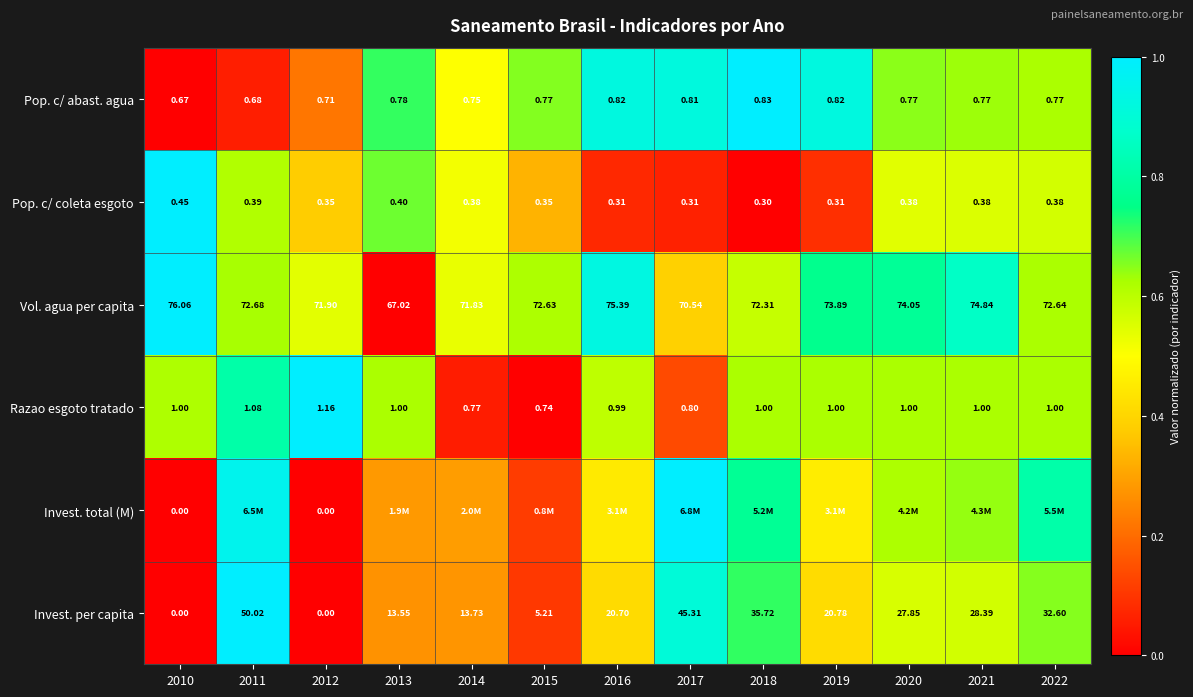

At which category is the sum across all series the highest?

2011